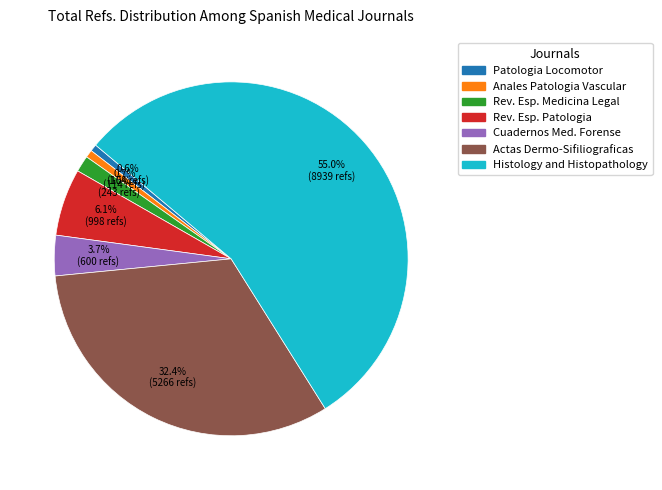

How many segments does this pie chart have?

7